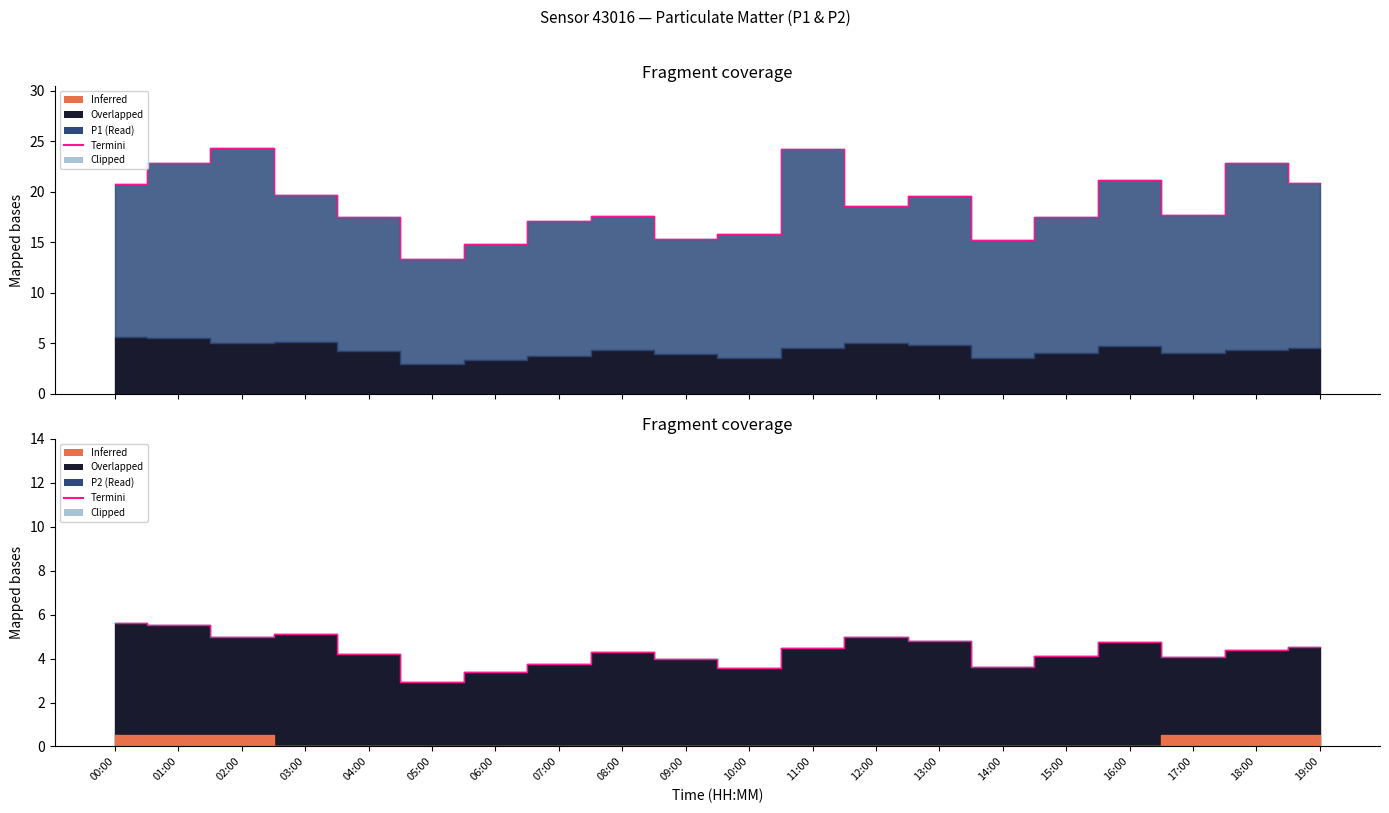

How many lines are shown in the chart?

1